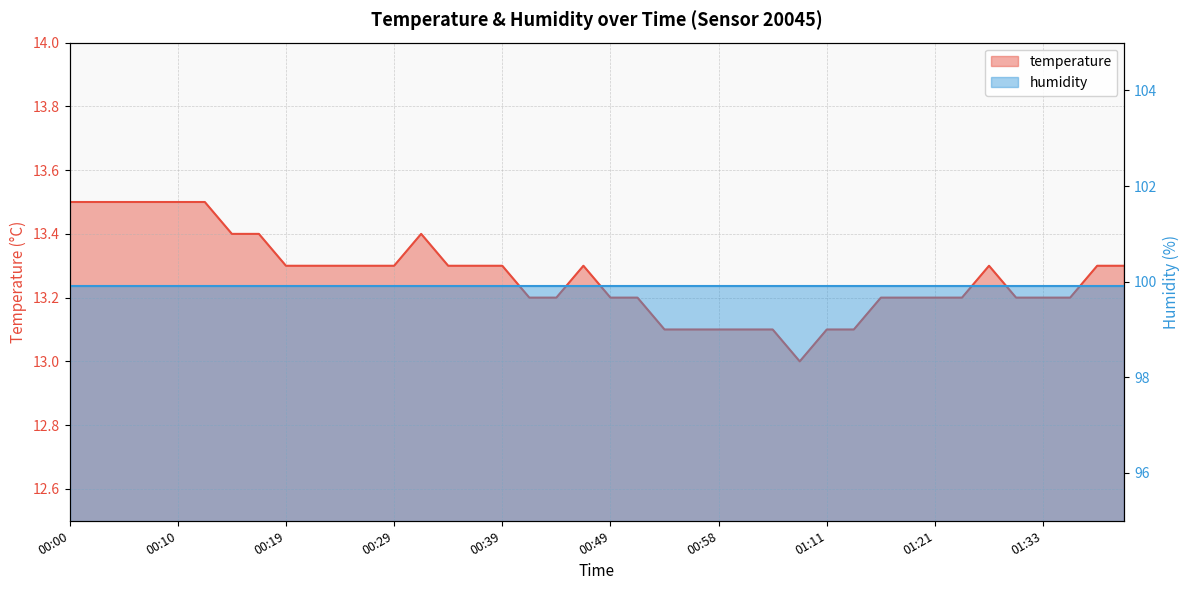

Reading left to right, extract all data points from this chart.

13.5	13.5	13.5	13.5	13.5	13.5	13.4	13.4	13.3	13.3	13.3	13.3	13.3	13.4	13.3	13.3	13.3	13.2	13.2	13.3	13.2	13.2	13.1	13.1	13.1	13.1	13.1	13.0	13.1	13.1	13.2	13.2	13.2	13.2	13.3	13.2	13.2	13.2	13.3	13.3